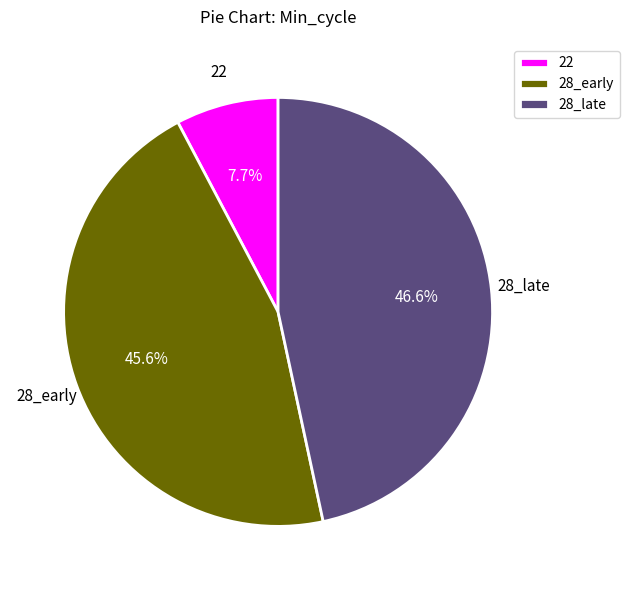

What is the smallest slice in the pie chart?

22